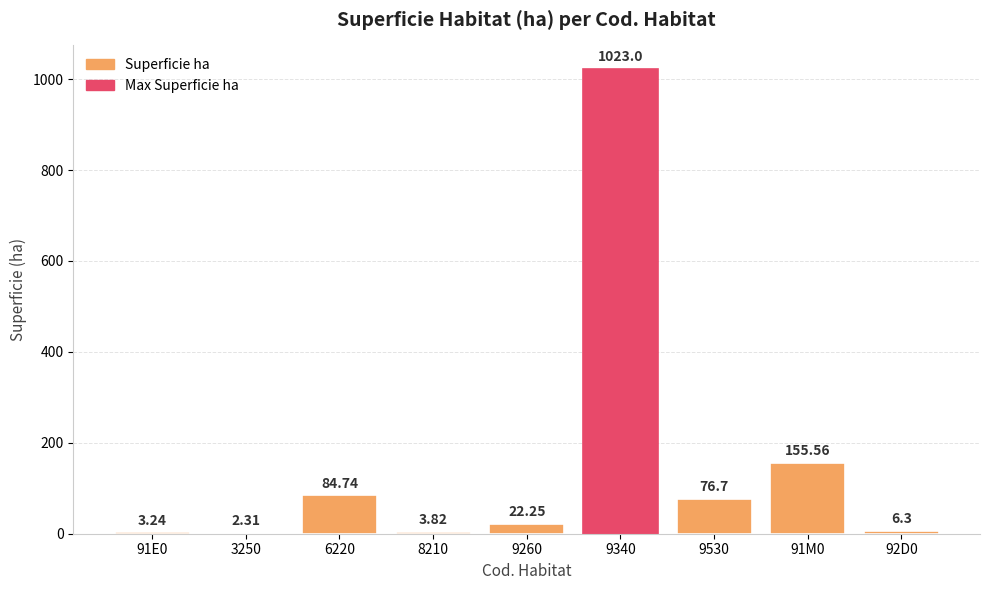

What is the ratio of the value at 6220 to the value at 92D0?

13.5